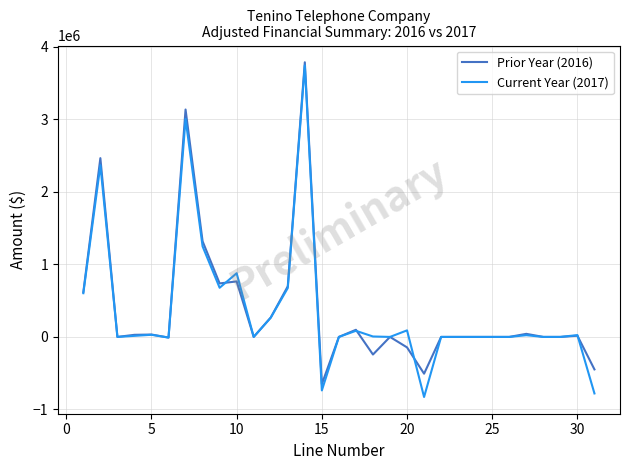

What is the lowest value of the Current Year (2017) series?

-828524